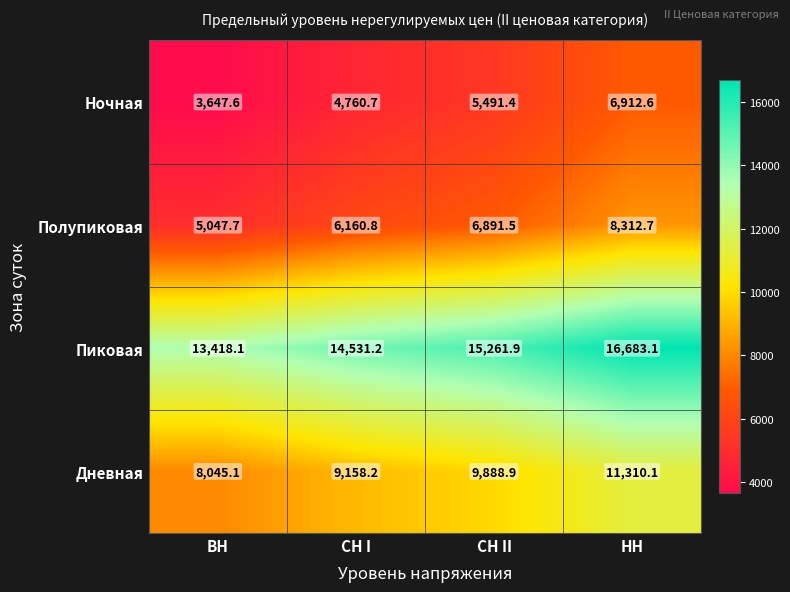

At how many categories does at least one series exceed 9957?

4